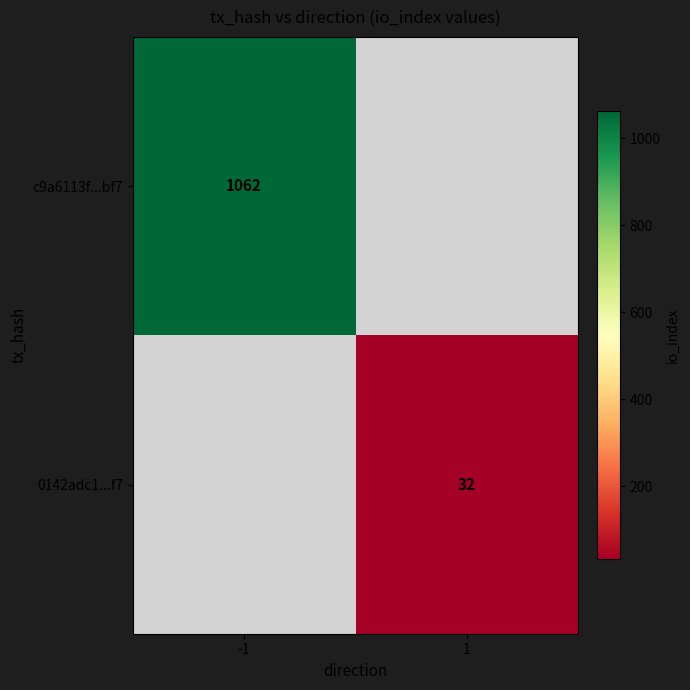

True or false: 0142adc1...f7 has a value of 48 at 1.

False